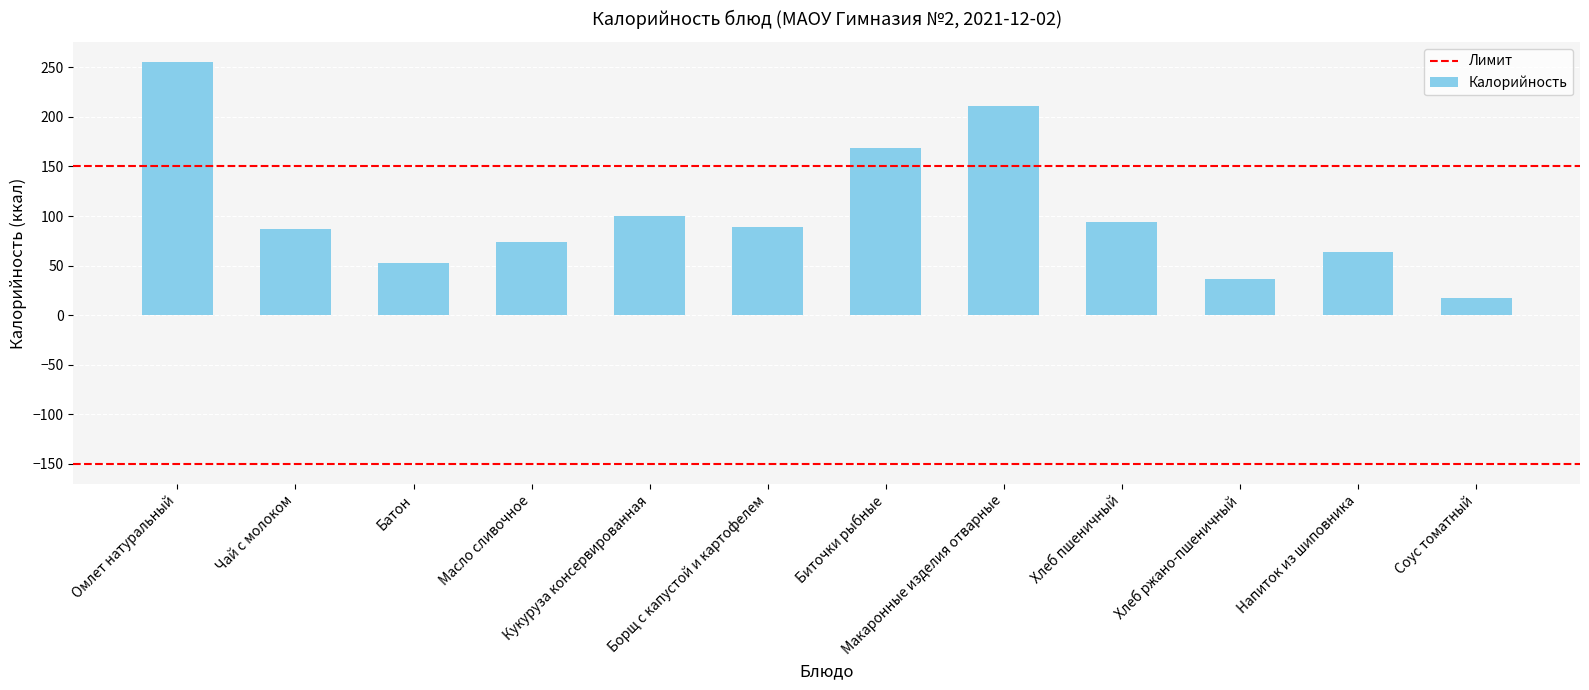

What is the average value?

104.0